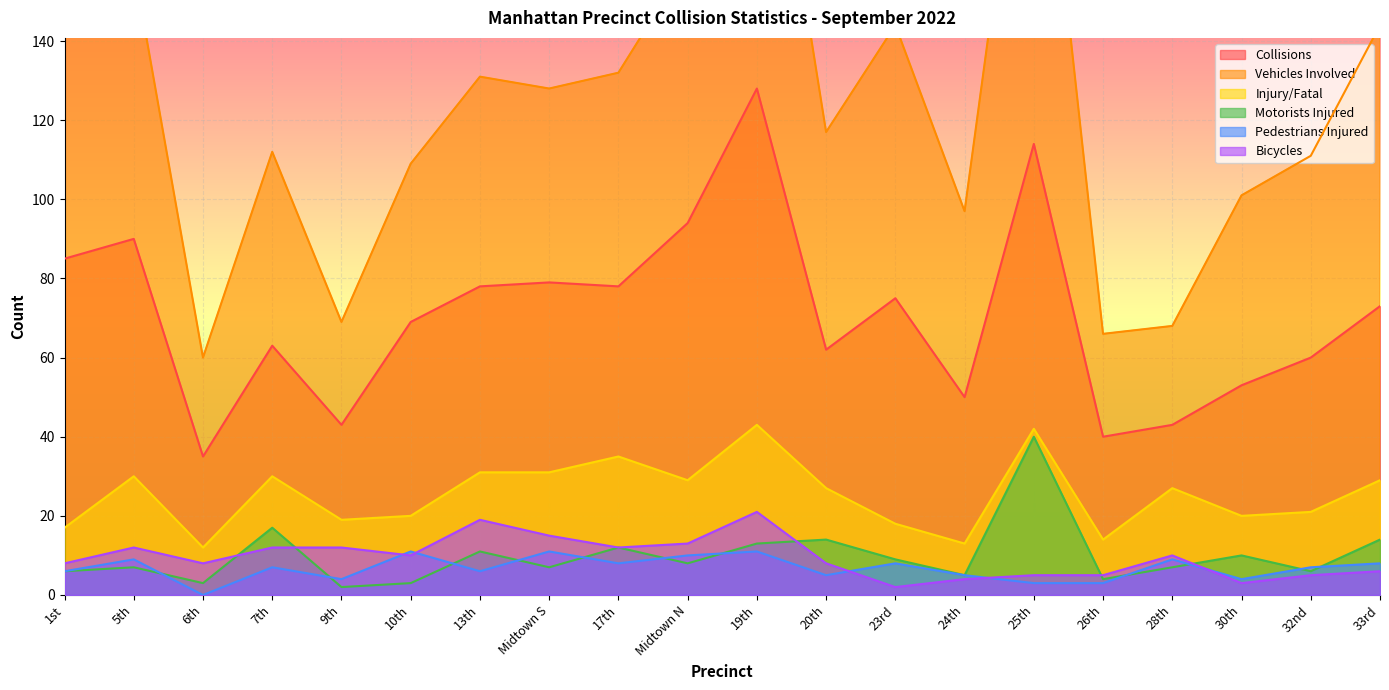

What is the lowest value of the Injury/Fatal series?

12